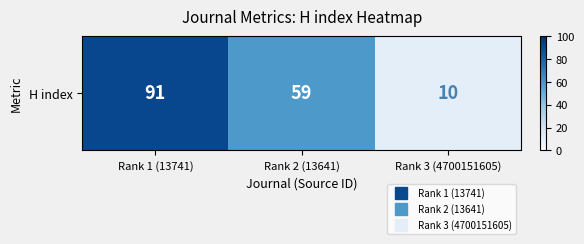

List the labels in order of value, largest first.

Rank 1 (13741), Rank 2 (13641), Rank 3 (4700151605)